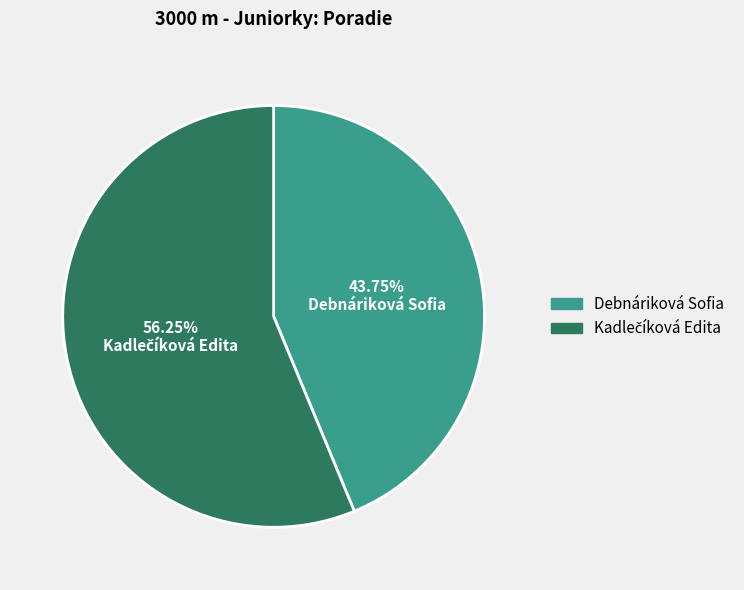

Which slice is the smallest?

Debnáriková Sofia